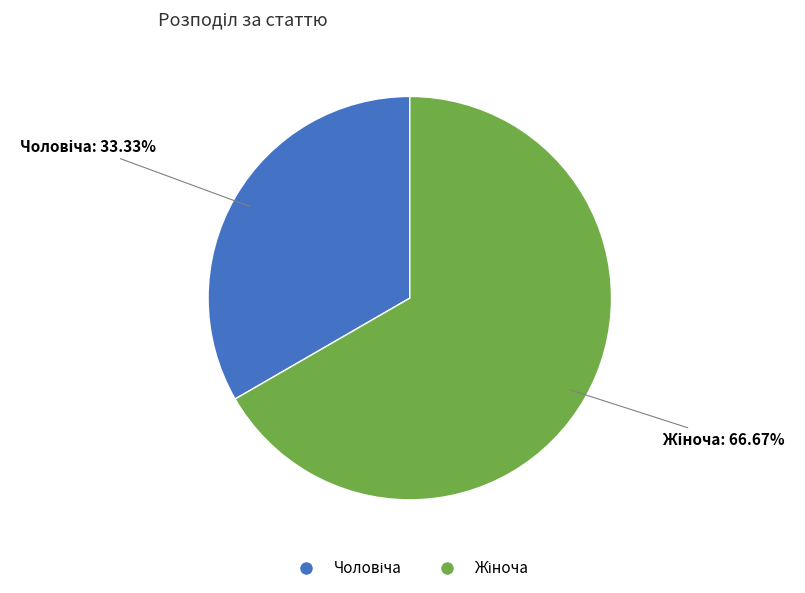

Is there a majority slice in this chart?

Yes